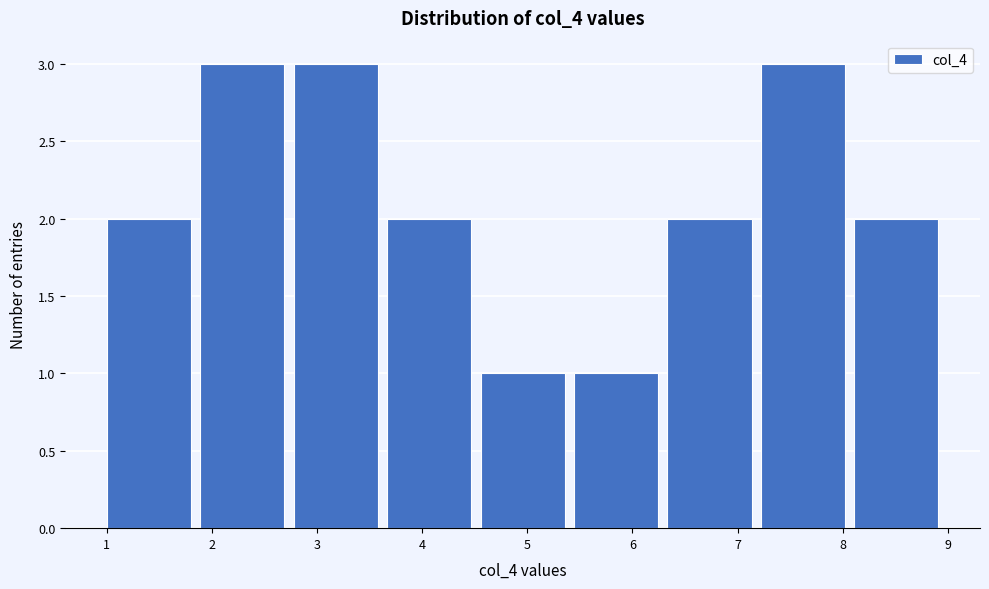

Reading left to right, transcribe this chart: for each bar, give the range it covers on the x-axis and its height. Neither the bar edges nor the heights are printed on the chart, so give them approximately, as read against the axes.

1.0 to 1.9: 2
1.9 to 2.8: 3
2.8 to 3.7: 3
3.7 to 4.6: 2
4.6 to 5.4: 1
5.4 to 6.3: 1
6.3 to 7.2: 2
7.2 to 8.1: 3
8.1 to 9.0: 2